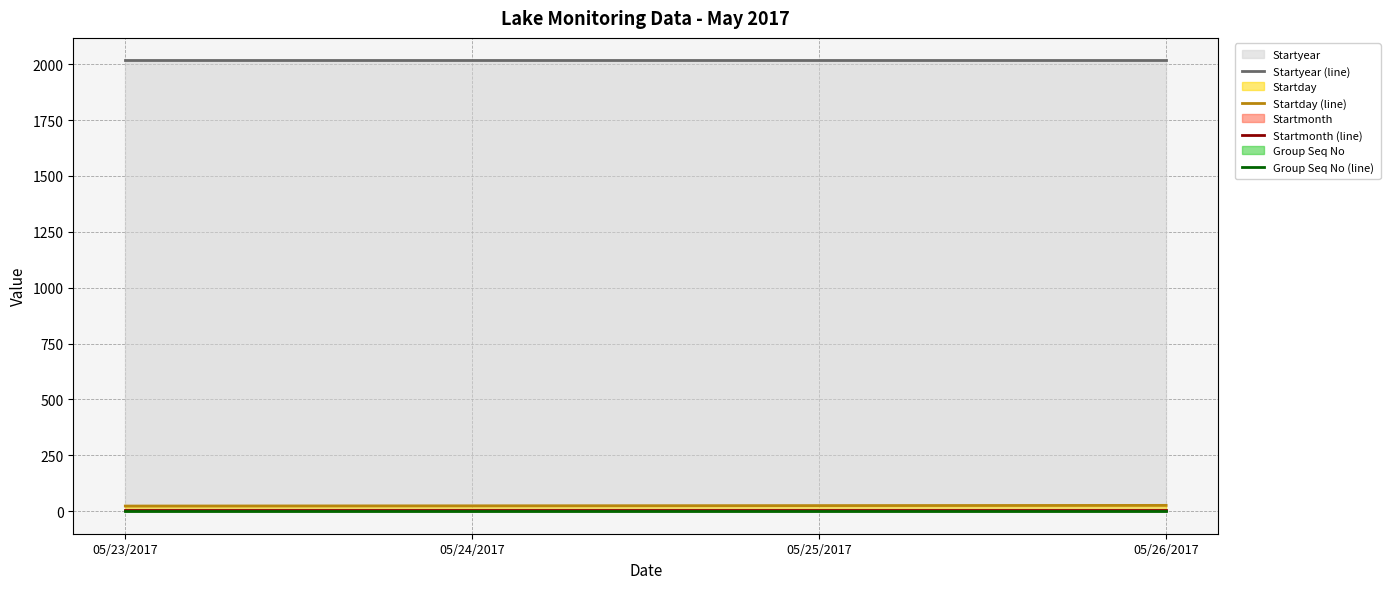

What is the sum of all Group Seq No (line) values?

4